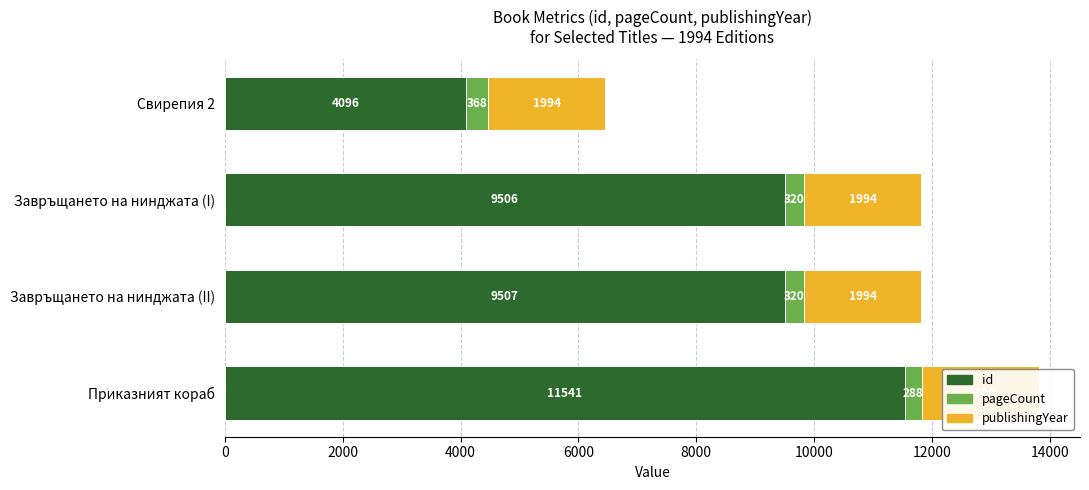

What are all the series names shown in the legend?

id, pageCount, publishingYear